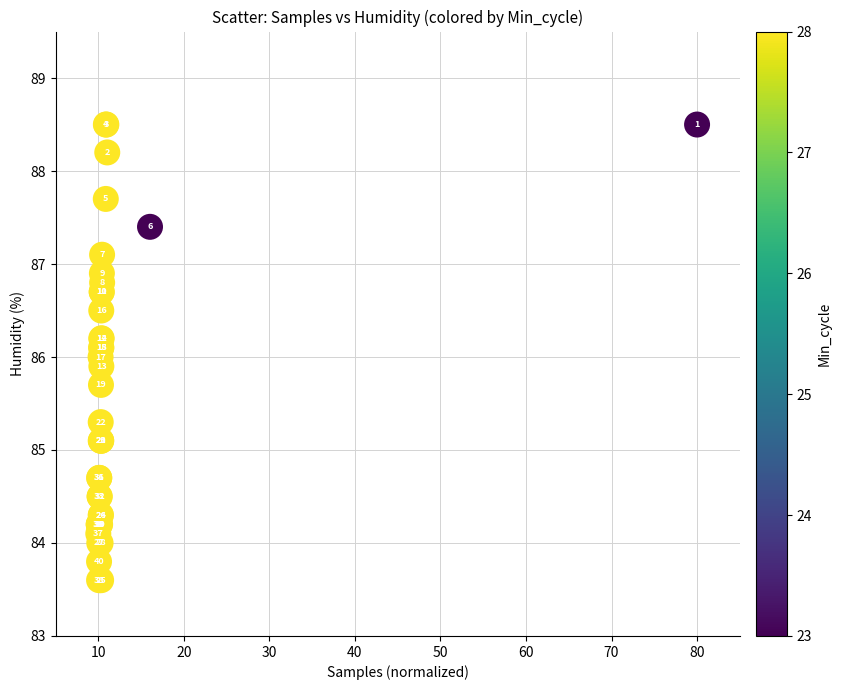

What Y value in the scatter plot is closest to 86?

86.0